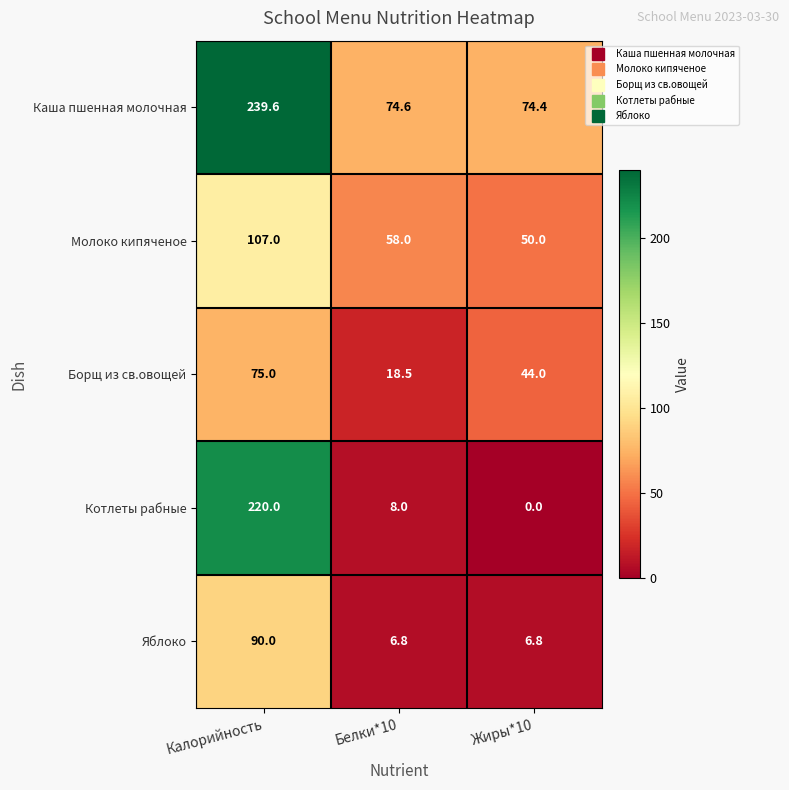

What is the total value across all series at Жиры*10?

175.2